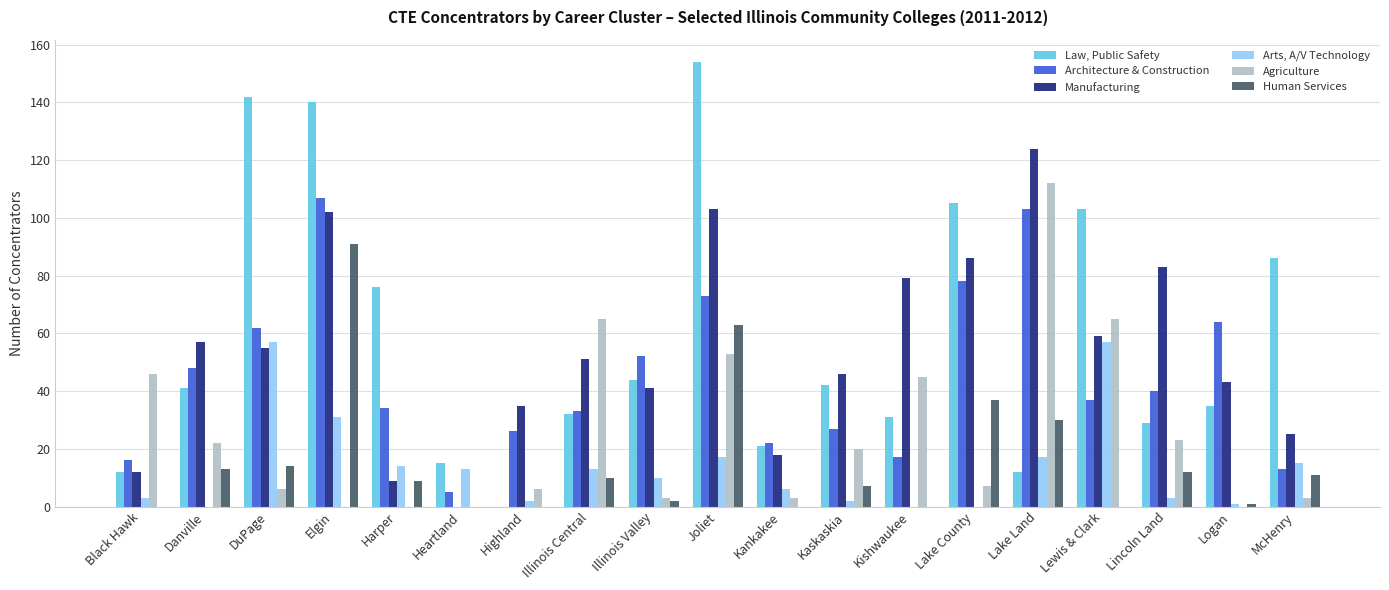

Which category has the highest value across all series?

Joliet